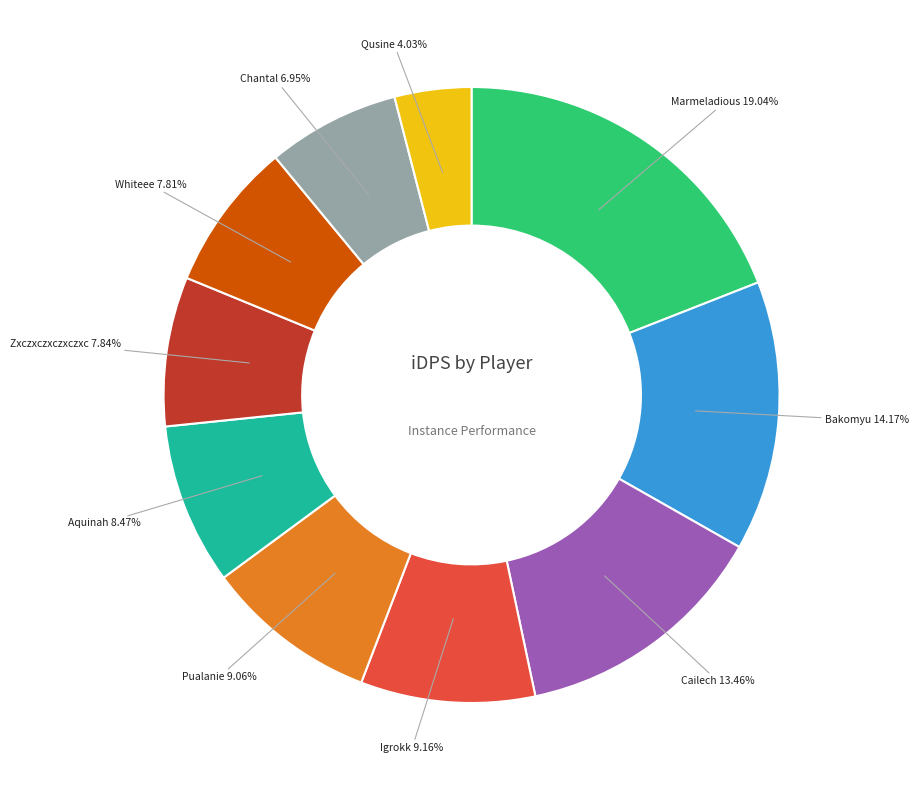

Count the number of slices in the pie.

10